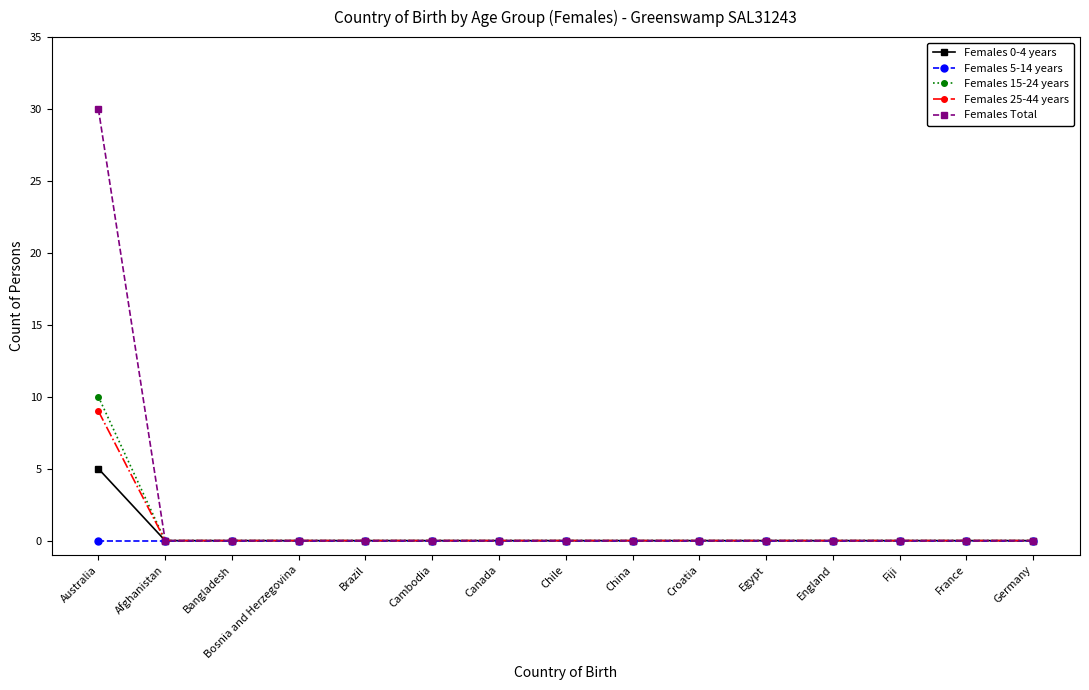

What is the label of the 10th point from the right?

Cambodia